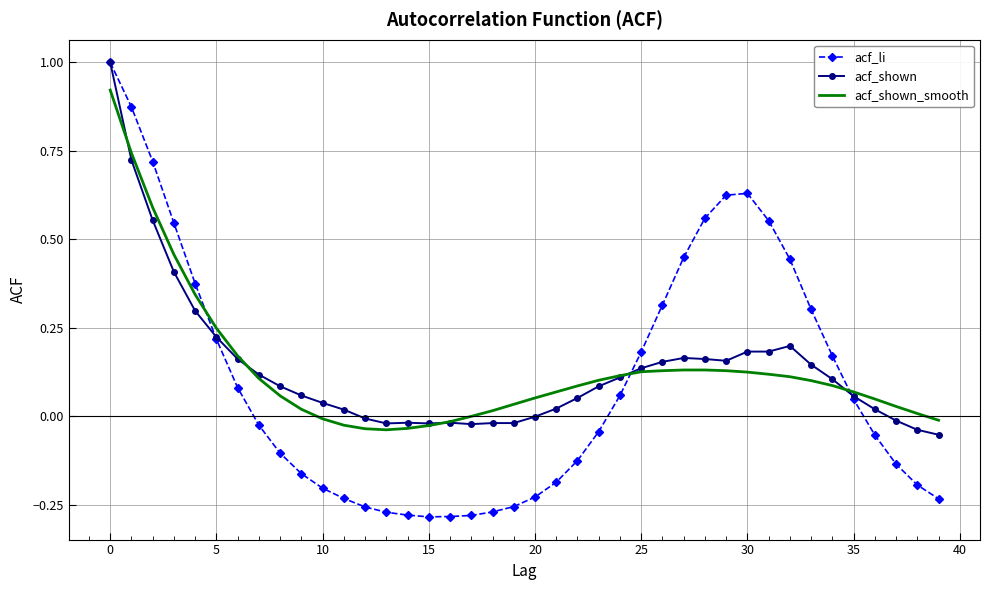

What is the maximum value shown in the chart?

1.0